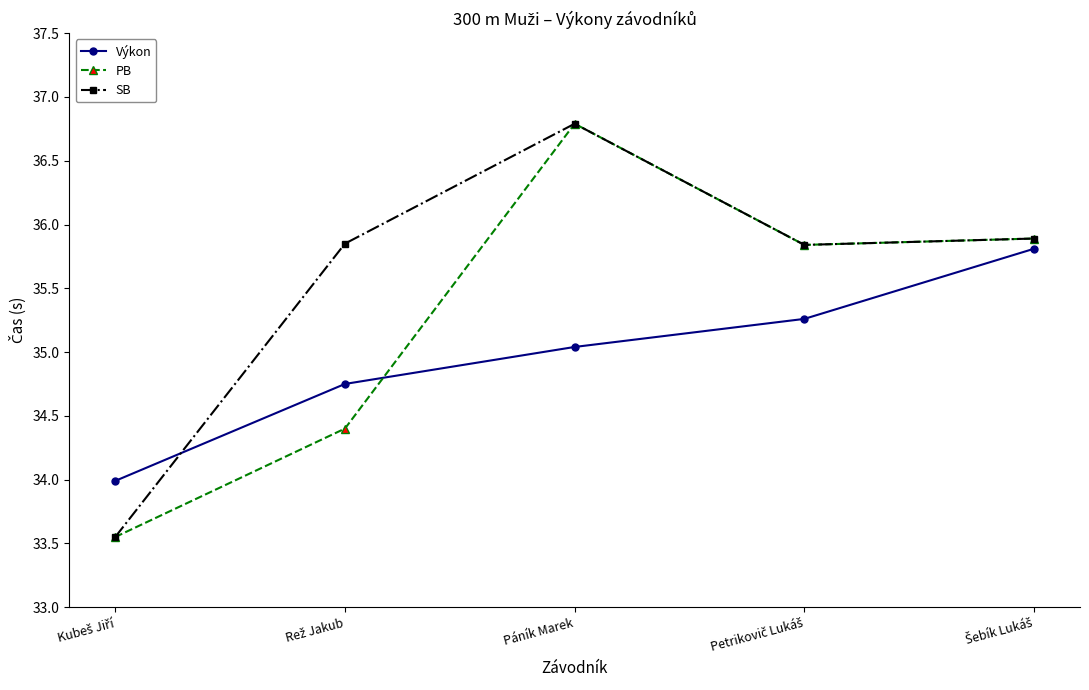

What are all the series names shown in the legend?

Výkon, PB, SB